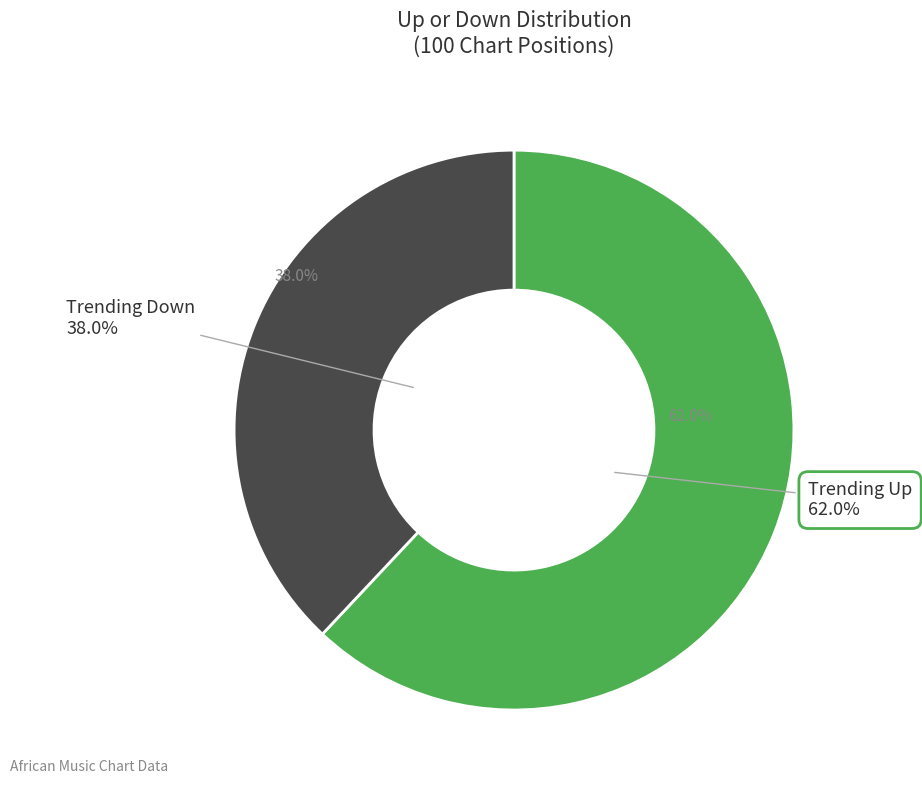

Between up and down, which is larger?

up